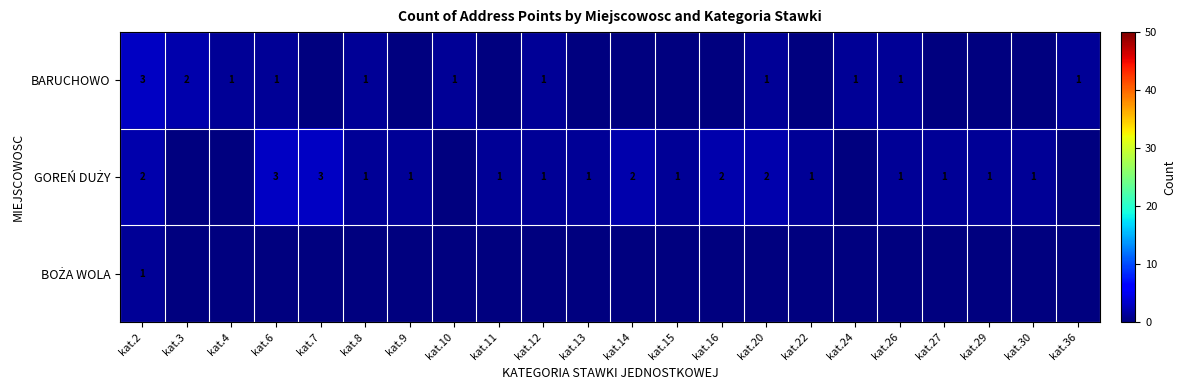

True or false: BARUCHOWO has a value of 1 at kat.26.

True